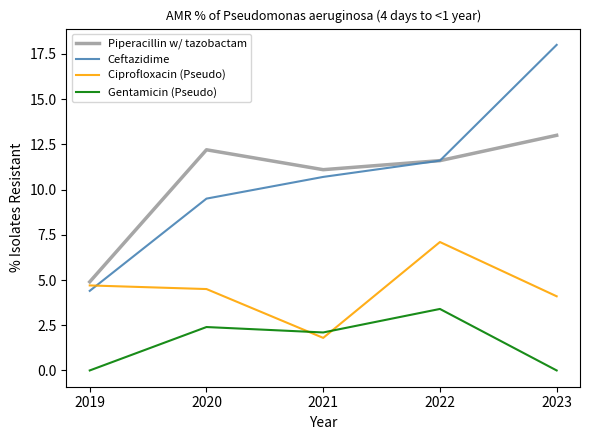

What are all the series names shown in the legend?

Piperacillin w/ tazobactam, Ceftazidime, Ciprofloxacin (Pseudo), Gentamicin (Pseudo)